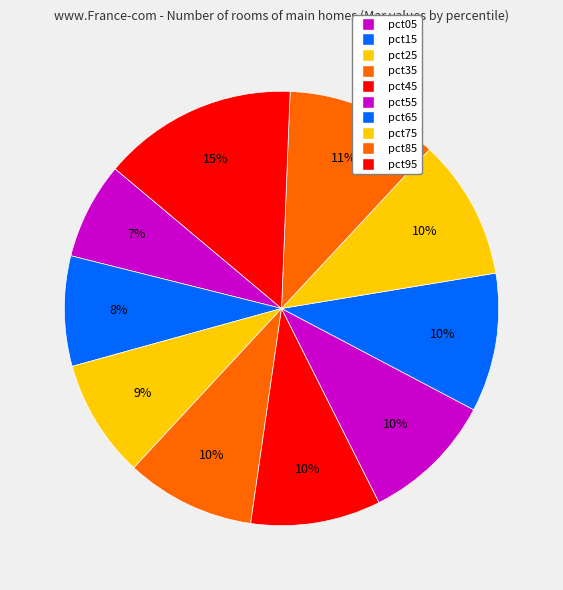

How many segments does this pie chart have?

10